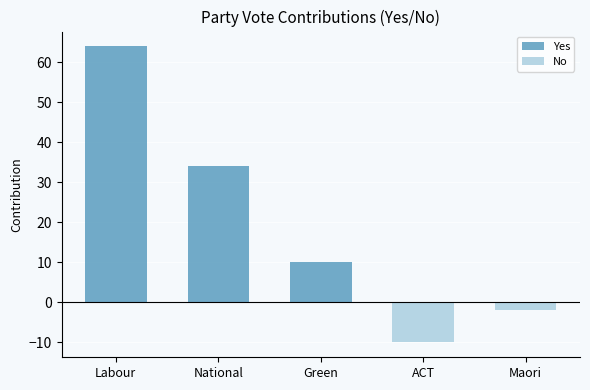

The No series shows -14 at ACT. True or false?

False